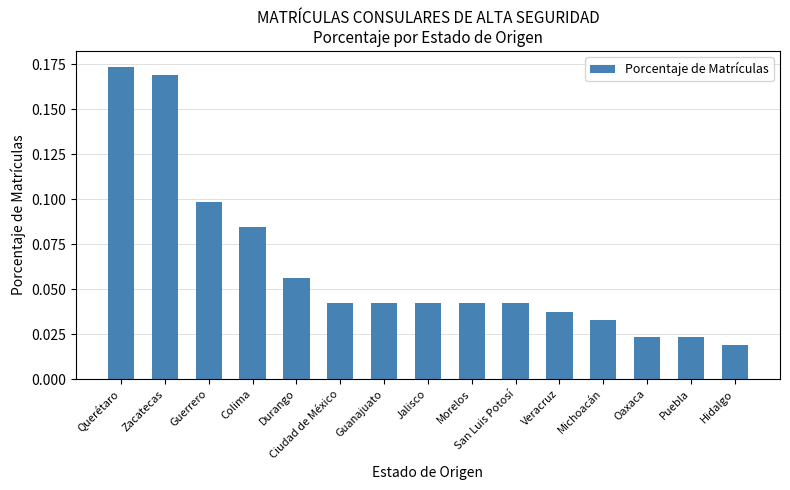

What position from the left is Querétaro?

1